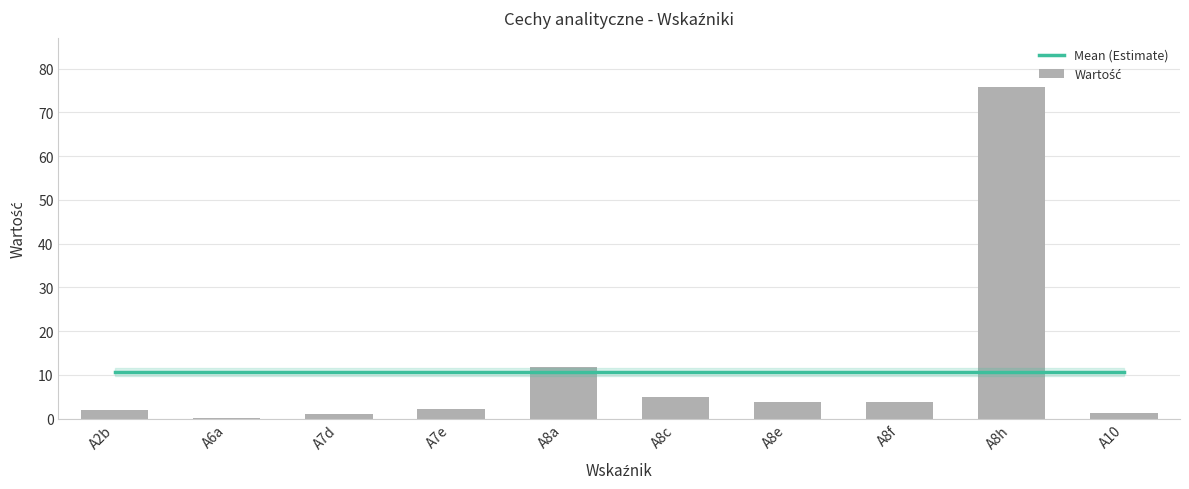

Reading left to right, list all the values displayed in this chart.

Mean (Estimate): 10.6	10.6	10.6	10.6	10.6	10.6	10.6	10.6	10.6	10.6
Wartość: 1.8	0.0	1.0	2.1	11.7	5.0	3.8	3.7	75.7	1.2